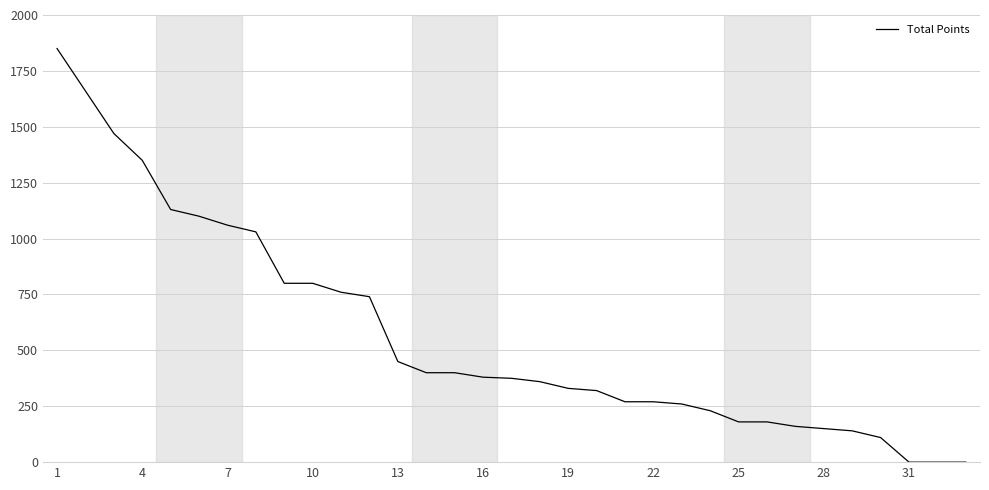

True or false: the data has more than 2 interior local peaks.

False